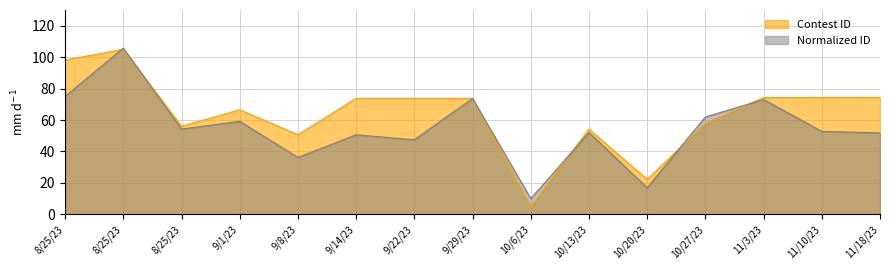

How many values are below 73?

7